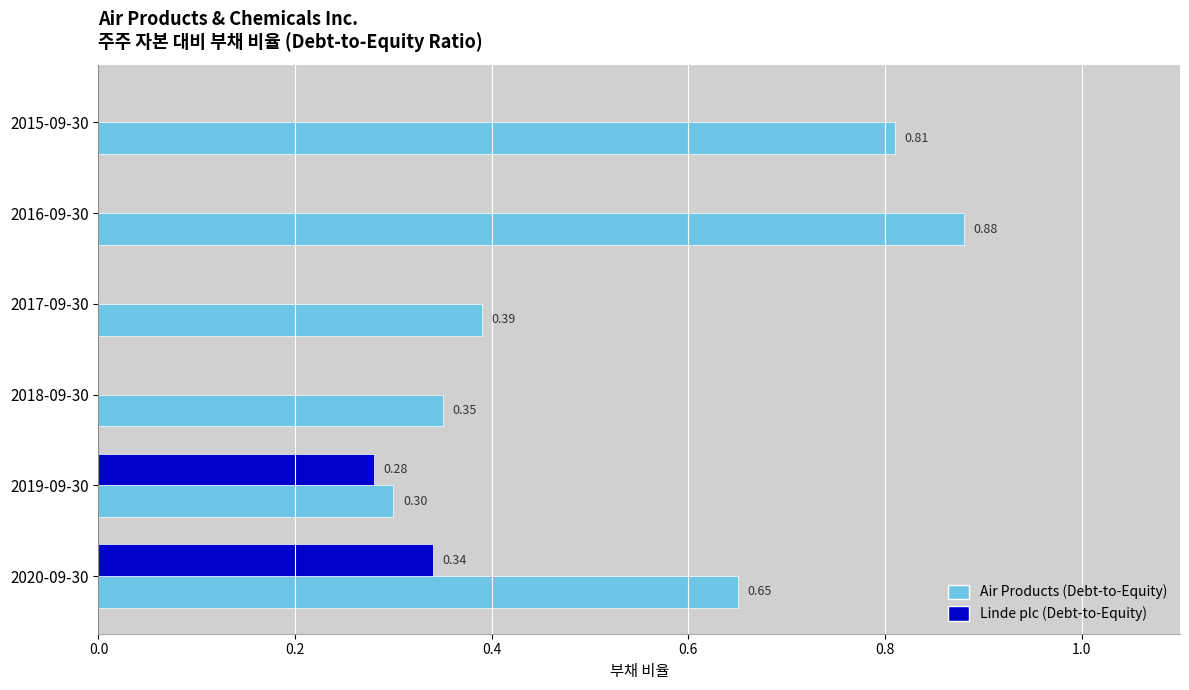

What is the average value of the Air Products (Debt-to-Equity) series?

0.6